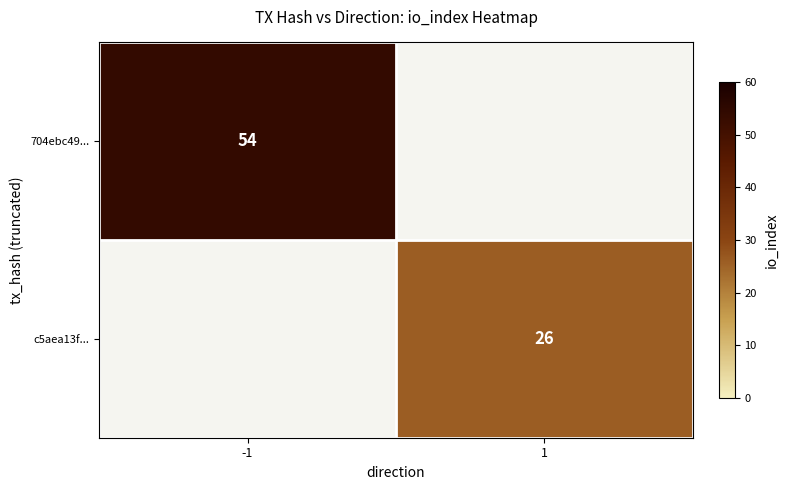

Is the value of 704ebc49... at -1 greater than the value of c5aea13f... at 1?

Yes